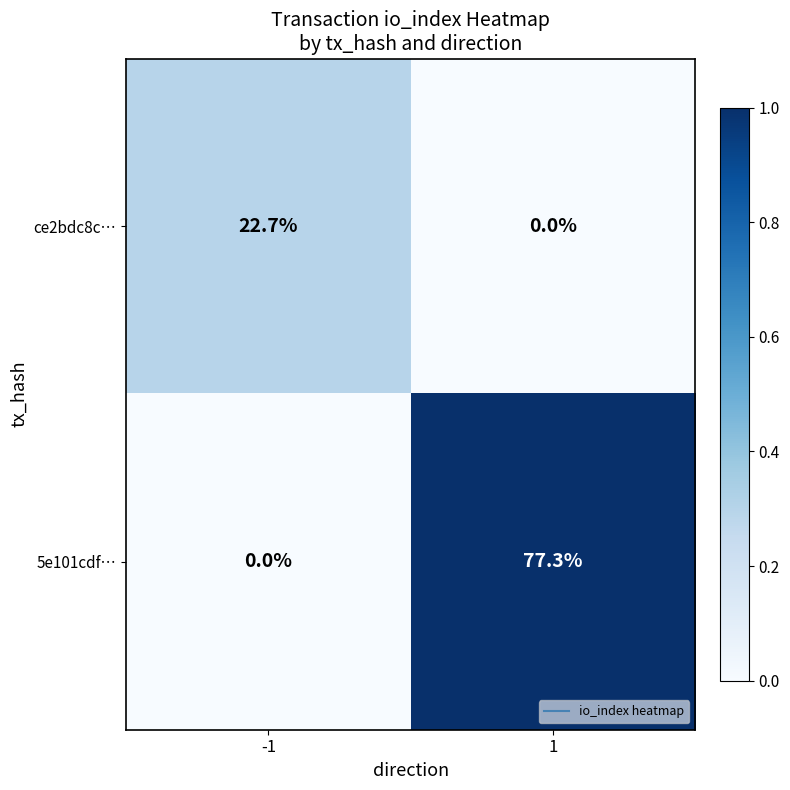

Which series changed the most between -1 and 1?

5e101cdf…